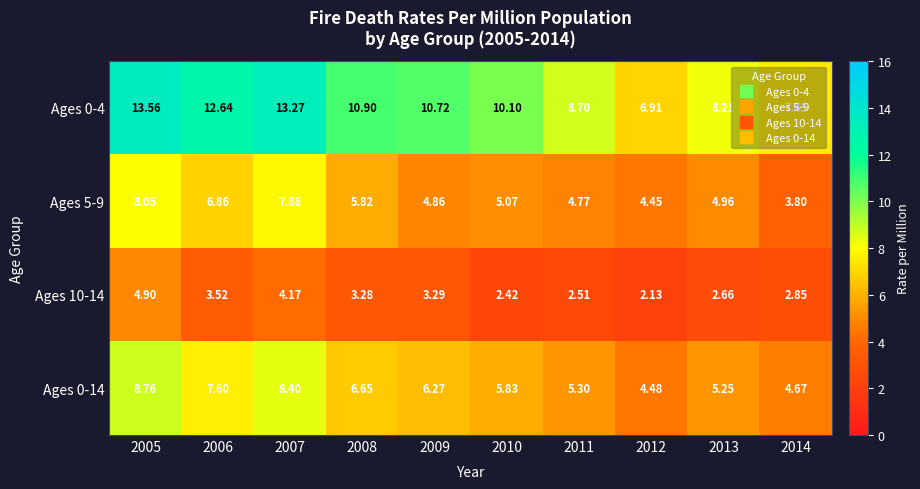

At which category does the chart reach its minimum across all series?

2012